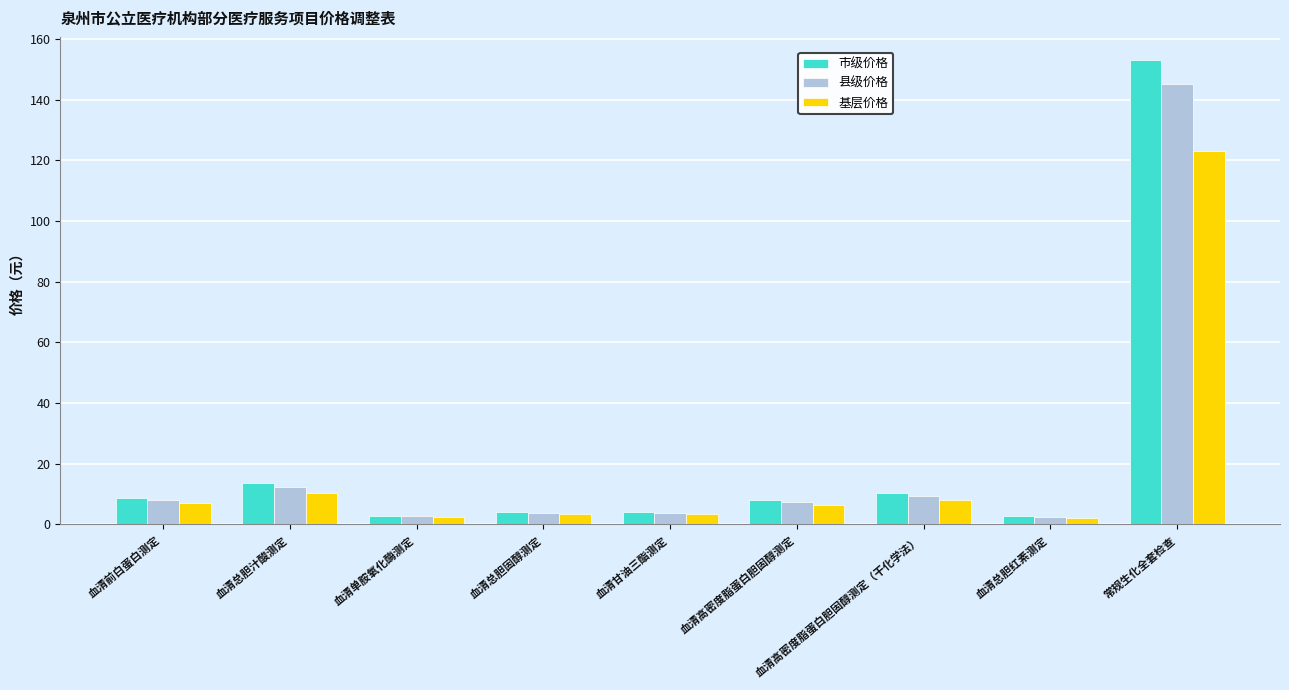

At which label is 基层价格 closest to 62?

血清总胆汁酸测定